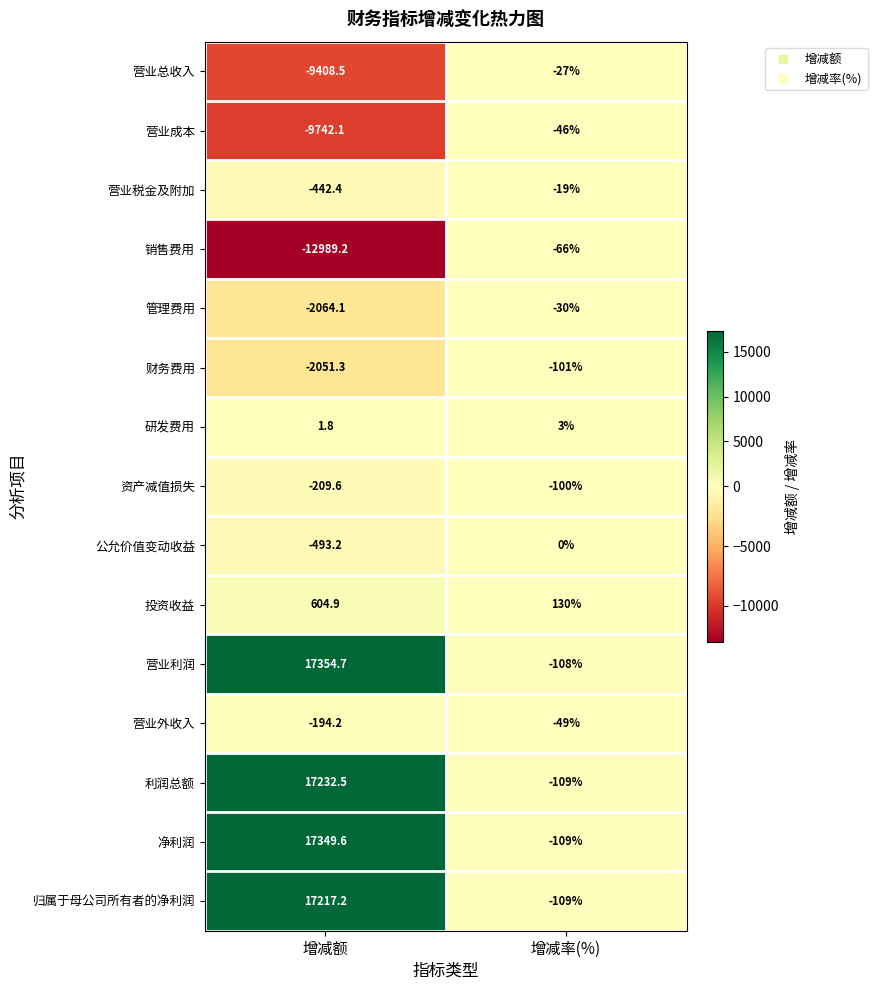

Reading left to right, list all the values displayed in this chart.

营业总收入: 增减额=-9408.5	增减率(%)=-27.0
营业成本: 增减额=-9742.1	增减率(%)=-46.0
营业税金及附加: 增减额=-442.4	增减率(%)=-19.0
销售费用: 增减额=-12989.2	增减率(%)=-66.0
管理费用: 增减额=-2064.1	增减率(%)=-30.0
财务费用: 增减额=-2051.3	增减率(%)=-101.0
研发费用: 增减额=1.8	增减率(%)=3.0
资产减值损失: 增减额=-209.6	增减率(%)=-100.0
公允价值变动收益: 增减额=-493.2	增减率(%)=0.0
投资收益: 增减额=604.9	增减率(%)=130.0
营业利润: 增减额=17354.7	增减率(%)=-108.0
营业外收入: 增减额=-194.2	增减率(%)=-49.0
利润总额: 增减额=17232.5	增减率(%)=-109.0
净利润: 增减额=17349.6	增减率(%)=-109.0
归属于母公司所有者的净利润: 增减额=17217.2	增减率(%)=-109.0